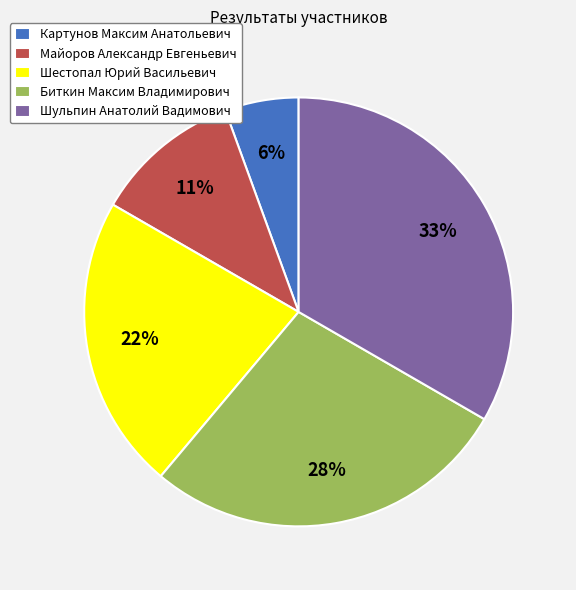

Which has a higher value, Майоров Александр Евгеньевич or Шестопал Юрий Васильевич?

Шестопал Юрий Васильевич